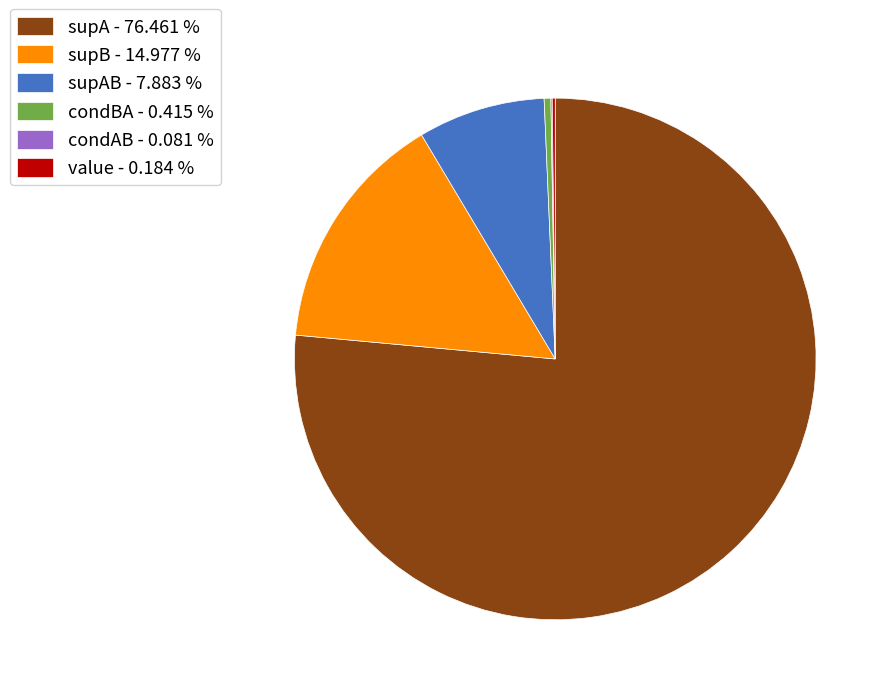

Which category has the biggest portion of the pie?

supA - 76.461 %